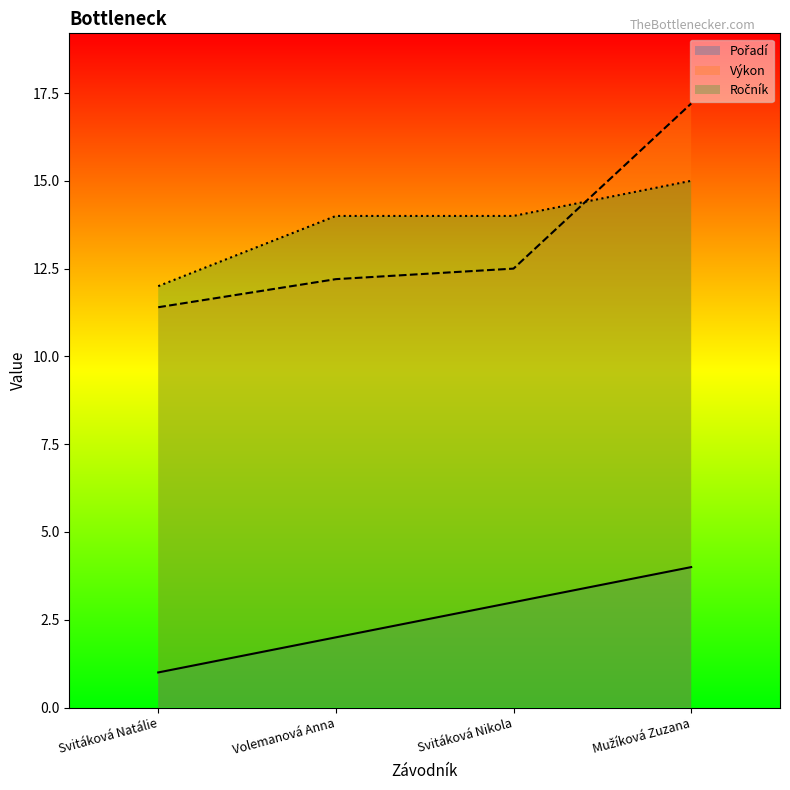

Reading left to right, what are all the values shown in this chart?

Pořadí: 1.0	2.0	3.0	4.0
Výkon: 11.4	12.2	12.5	17.2
Ročník: 12.0	14.0	14.0	15.0